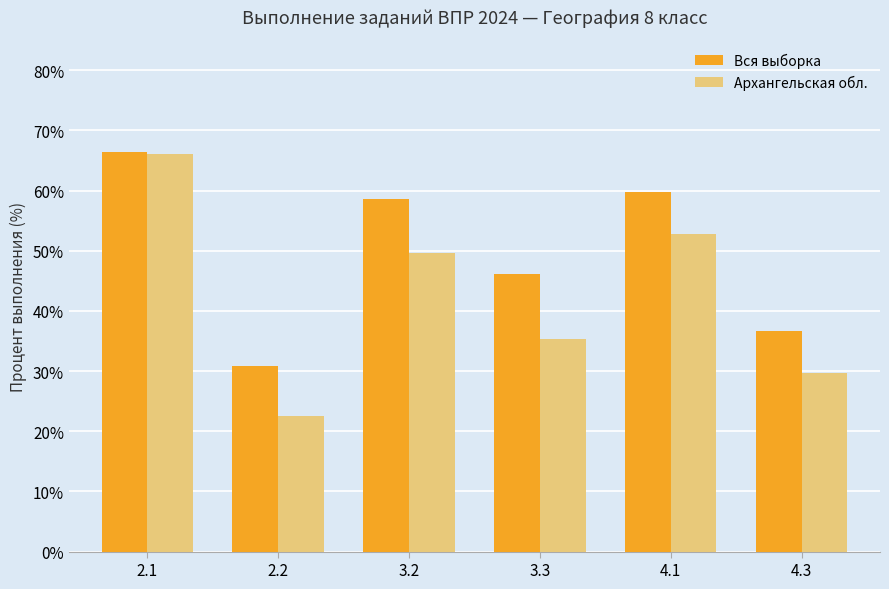

What position from the right is 3.3?

3